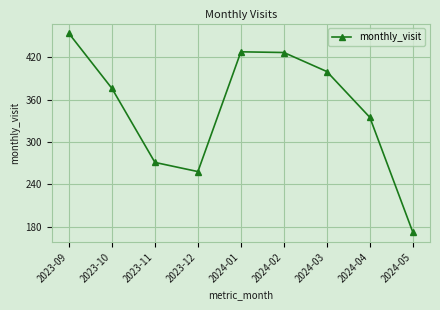

How many points are lower than both their immediate neighbors (excluding endpoints)?

1